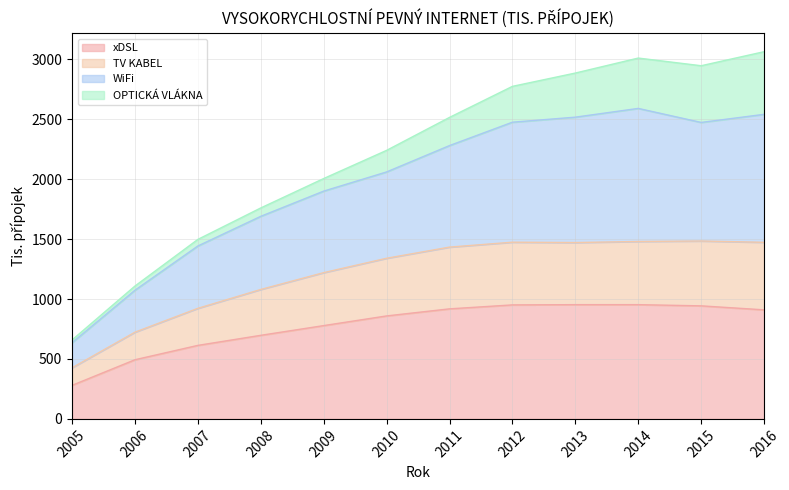

How many lines are shown in the chart?

4